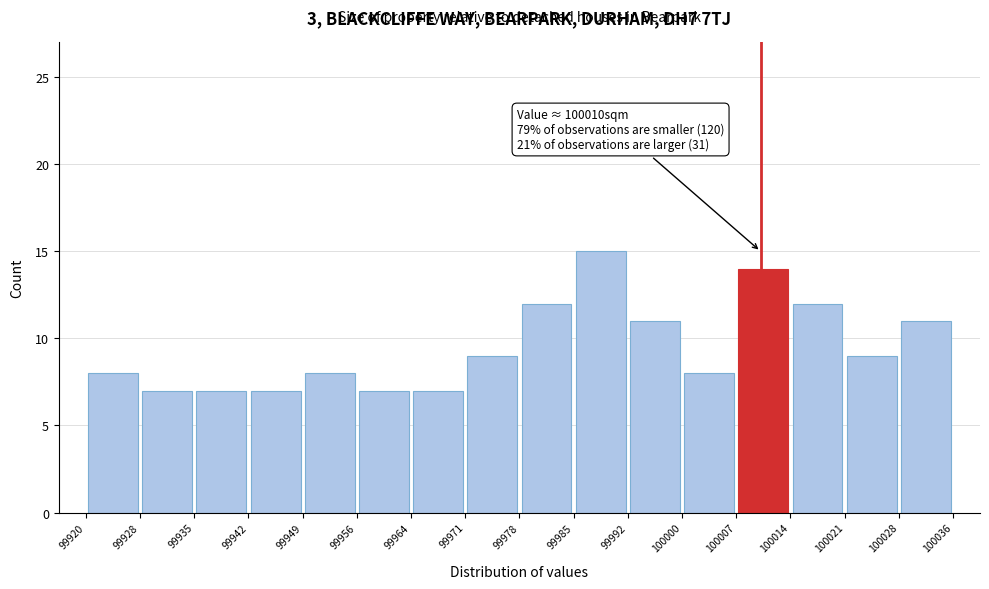

Over which range of the x-axis is the bar tallest?

99985 to 99992